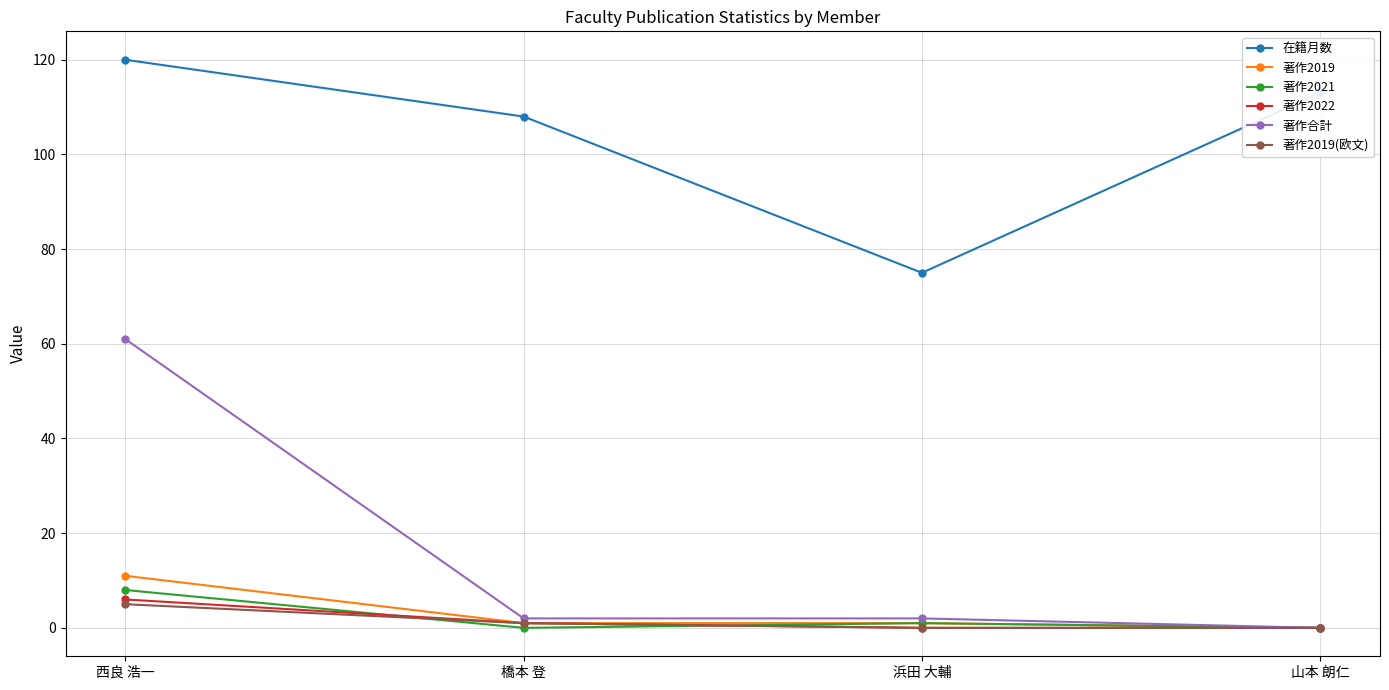

How many categories are shown in the chart?

4